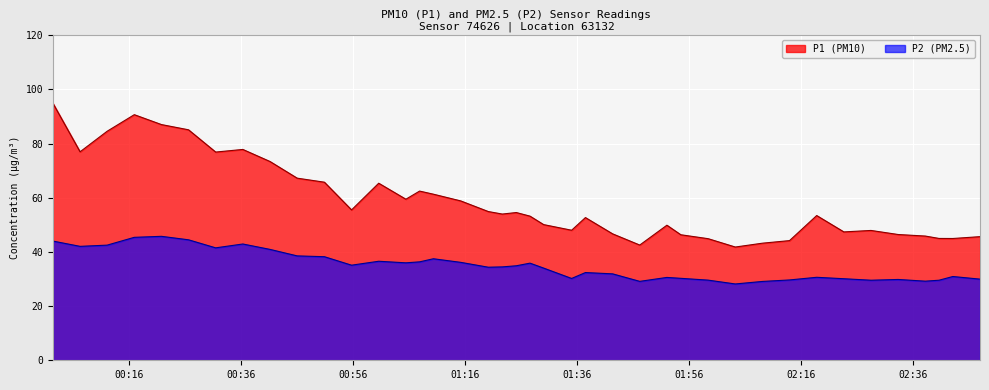

What is the difference between the maximum and minimum values in the P2 (PM2.5) series?

17.6